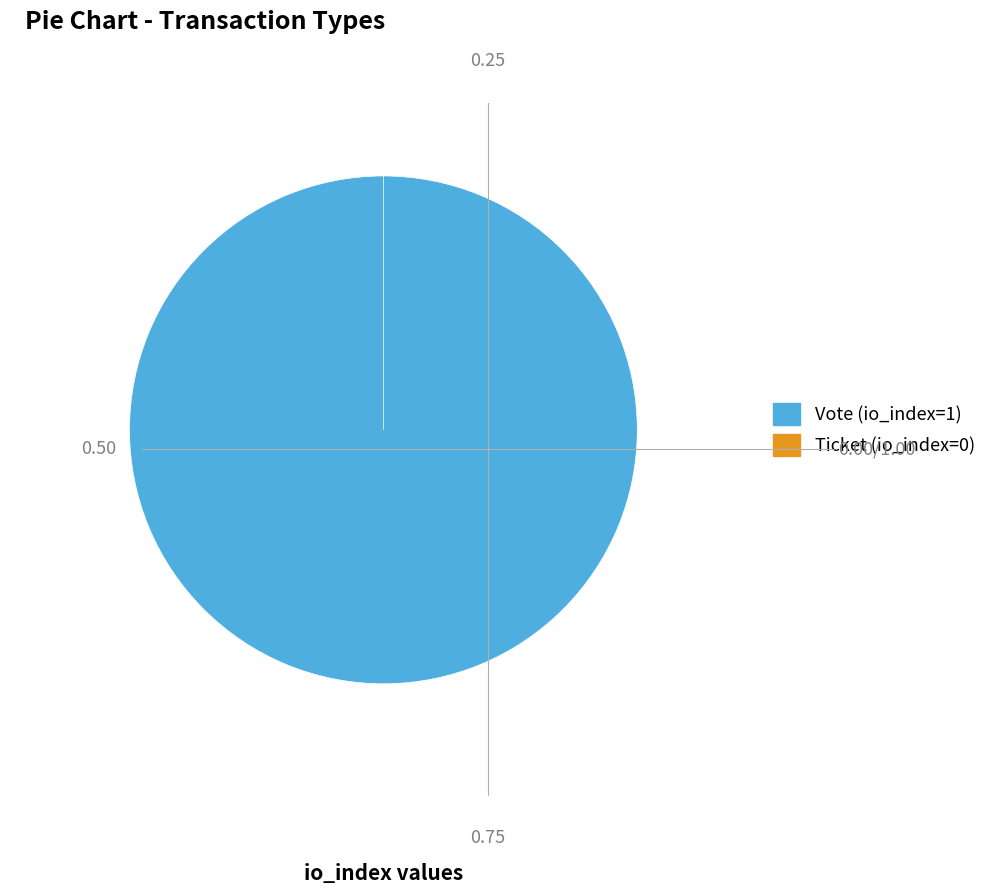

What percentage is the Vote (io_index=1) slice, to the nearest percent?

100%